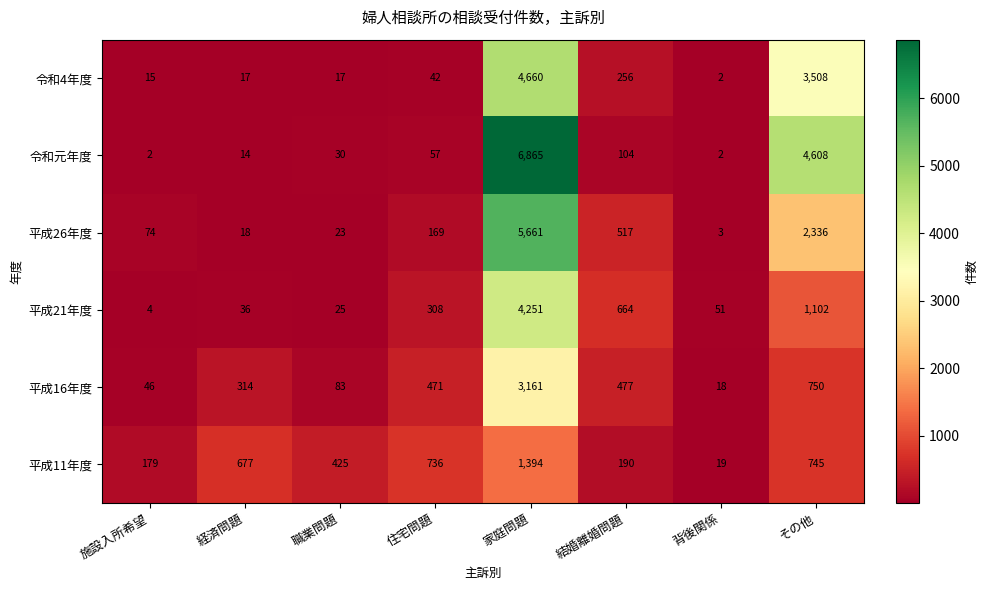

The 令和4年度 series shows 426 at 結婚離婚問題. True or false?

False